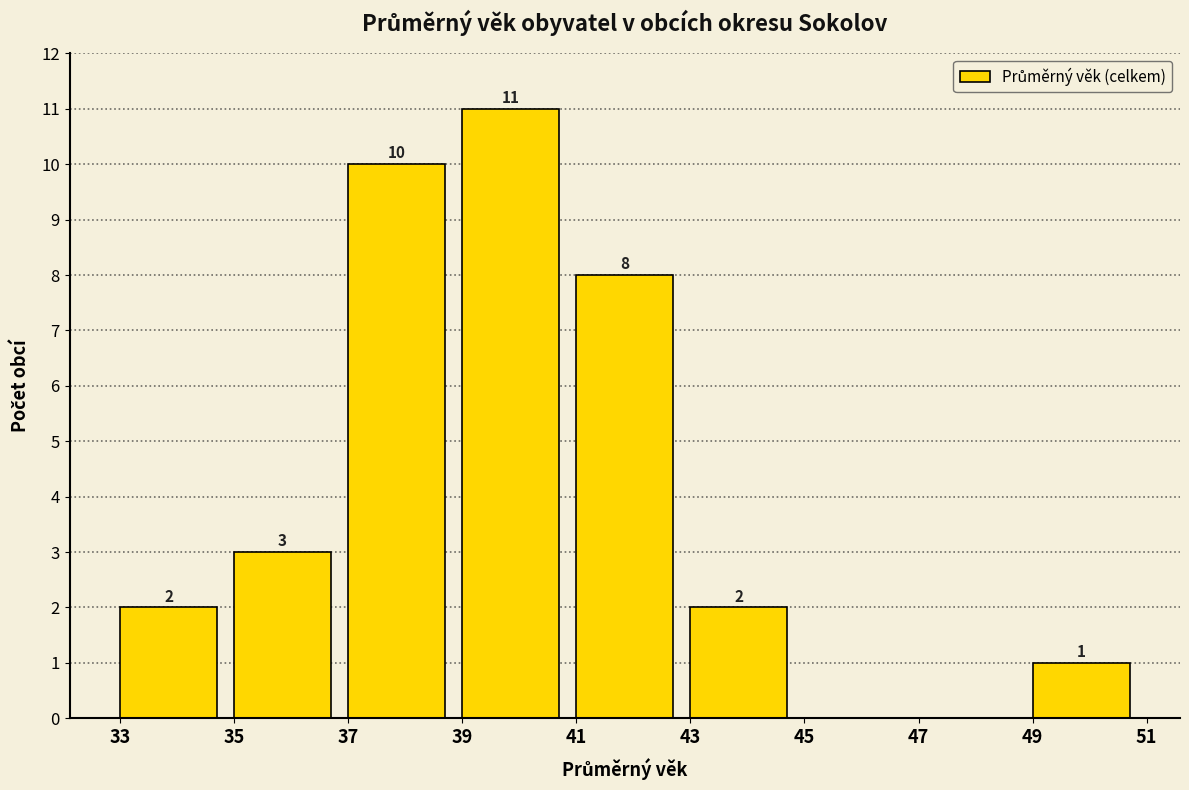

Which range on the x-axis has the tallest bar?

39 to 41